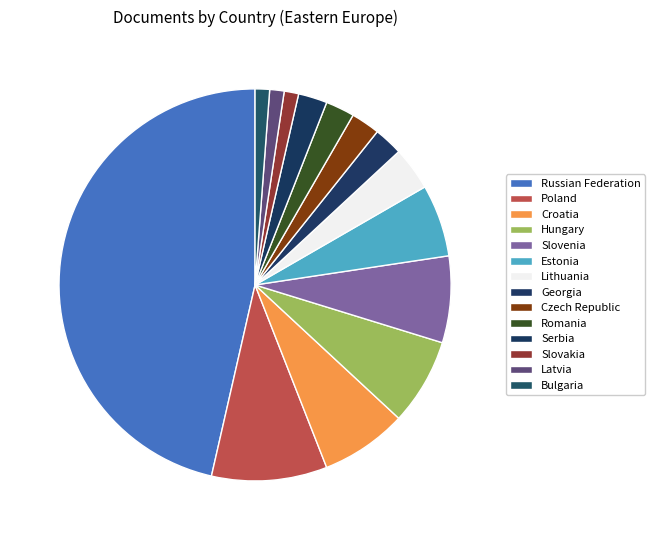

Is the sum of Serbia and Georgia greater than half?

No